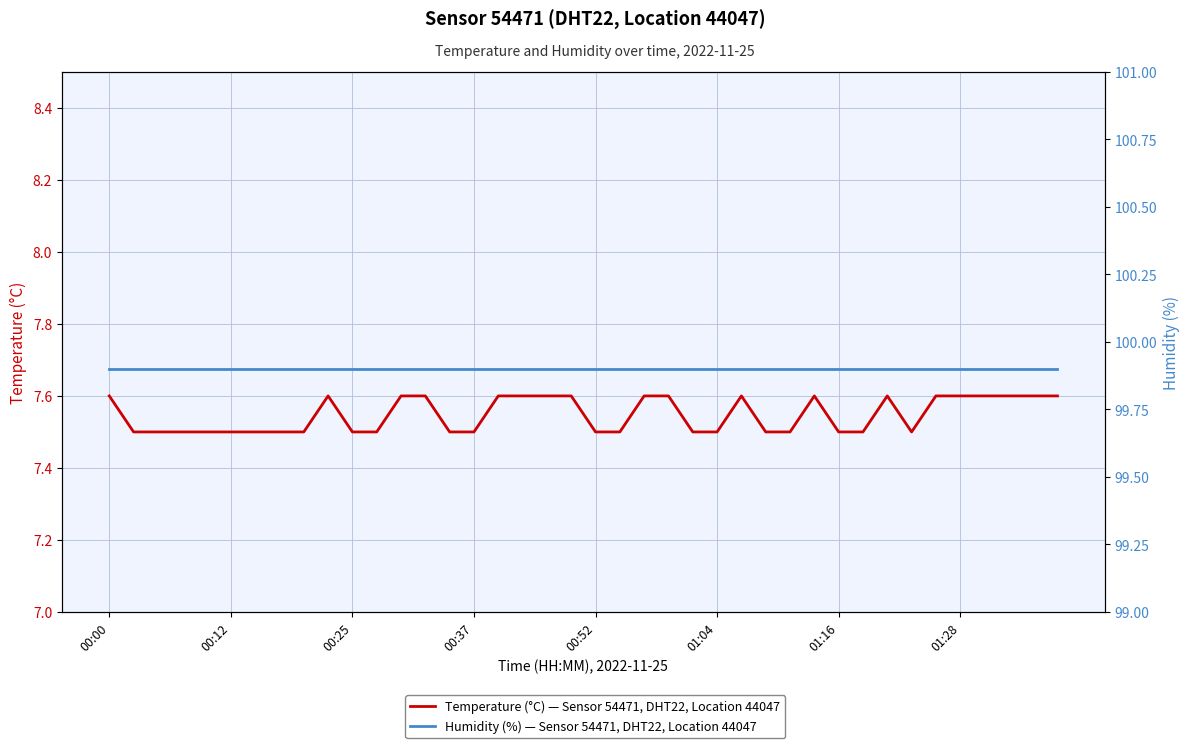

Rank the series by their average value, from lowest to highest.

Temperature (°C) — Sensor 54471, DHT22, Location 44047, Humidity (%) — Sensor 54471, DHT22, Location 44047